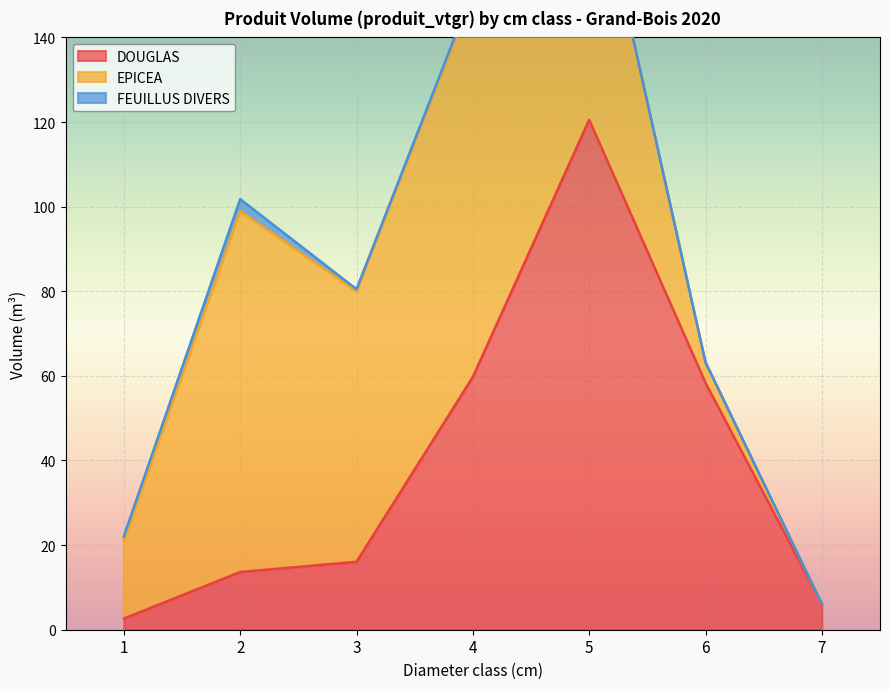

Where is the first local maximum for DOUGLAS?

5